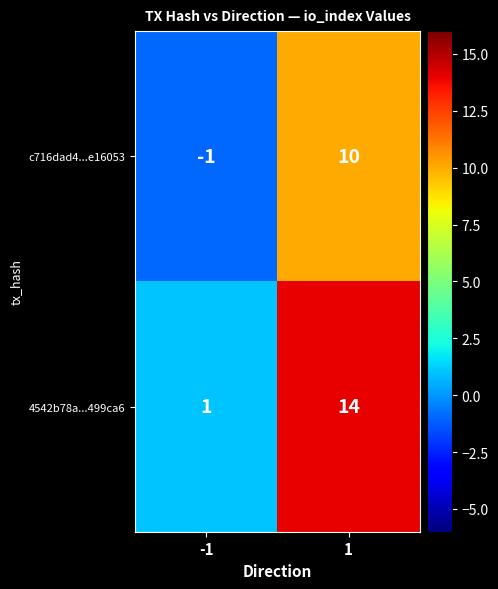

Which series has the largest total across all categories?

4542b78a...499ca6